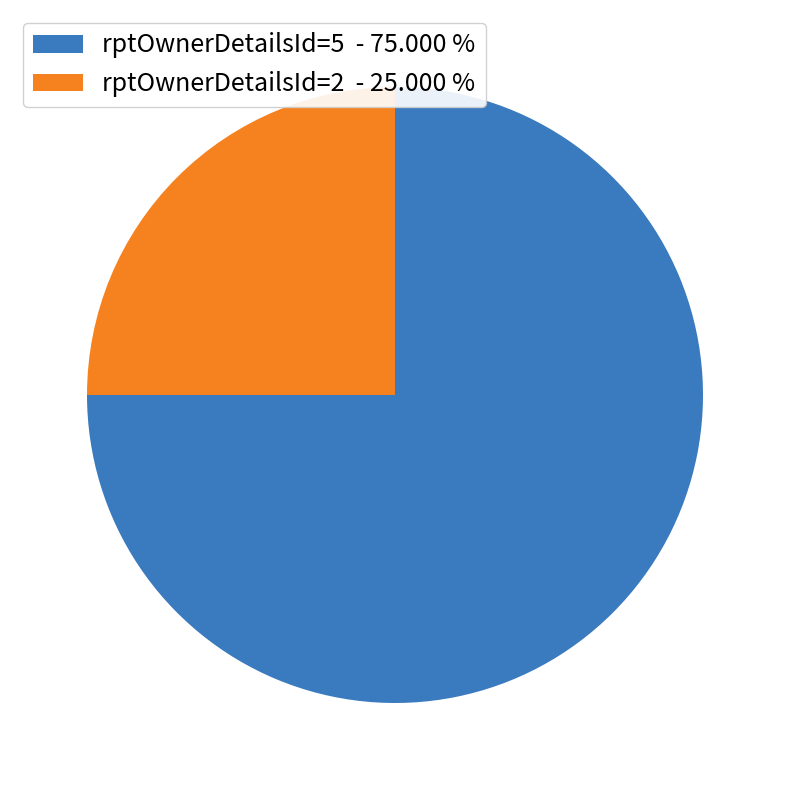

Between rptOwnerDetailsId=5 - 75.000 % and rptOwnerDetailsId=2 - 25.000 %, which is larger?

rptOwnerDetailsId=5 - 75.000 %